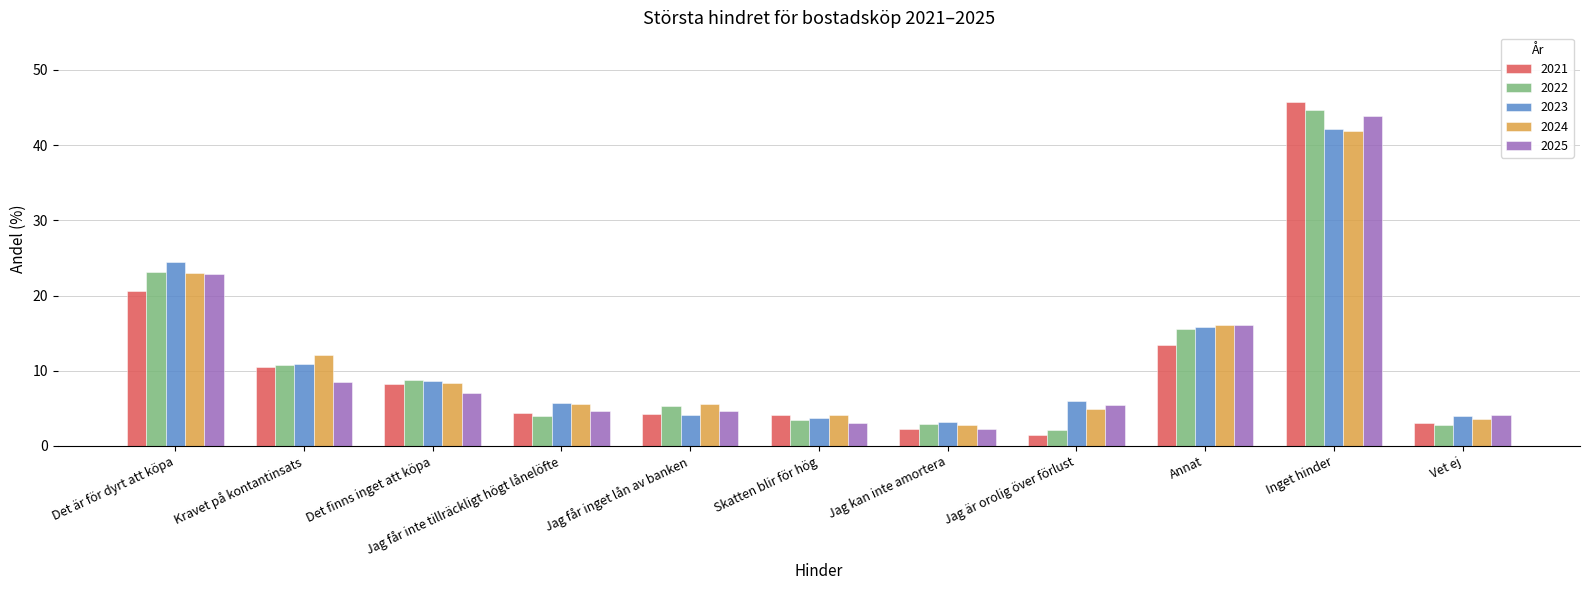

What are all the series names shown in the legend?

2021, 2022, 2023, 2024, 2025